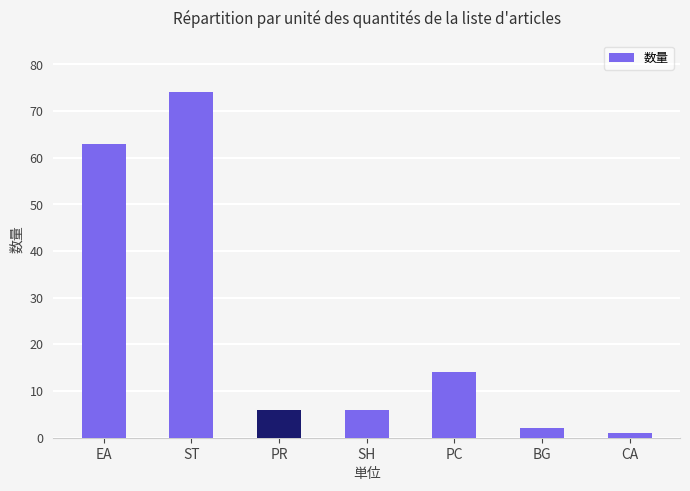

What is the change in value from EA to PC?

-49